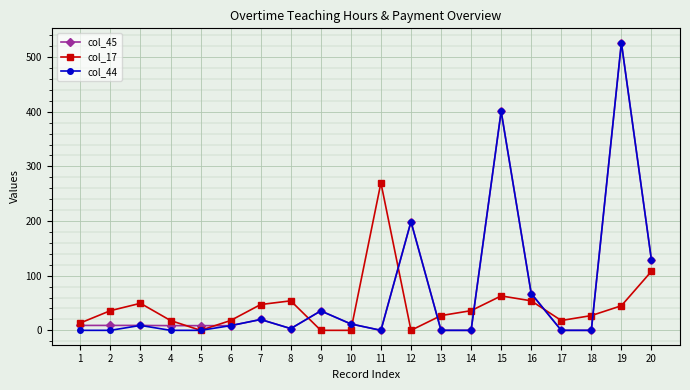

What is the difference between the highest and lowest values at 7?

27.4